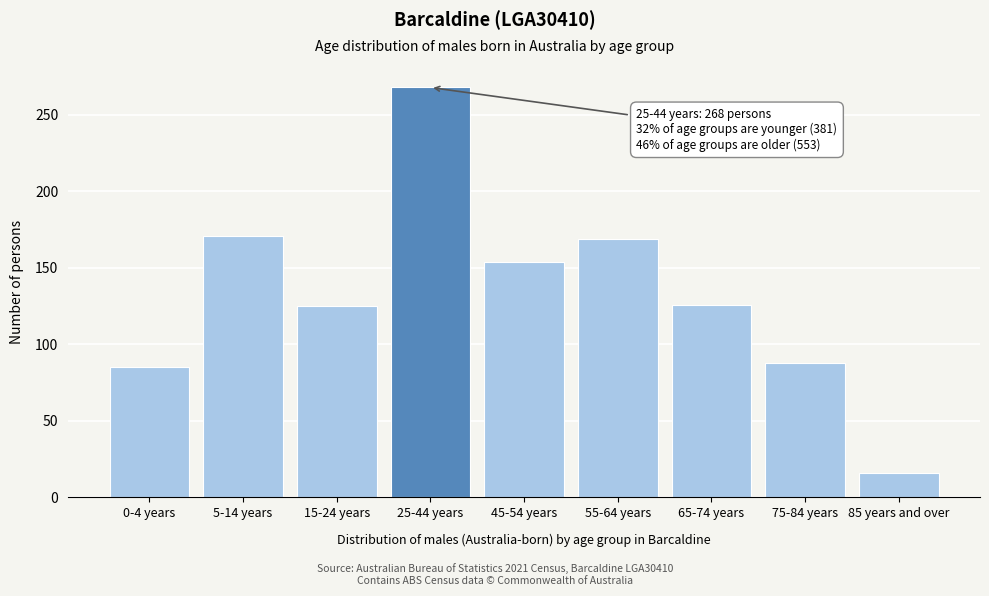

What is the difference between the values at 65-74 years and 5-14 years?

45